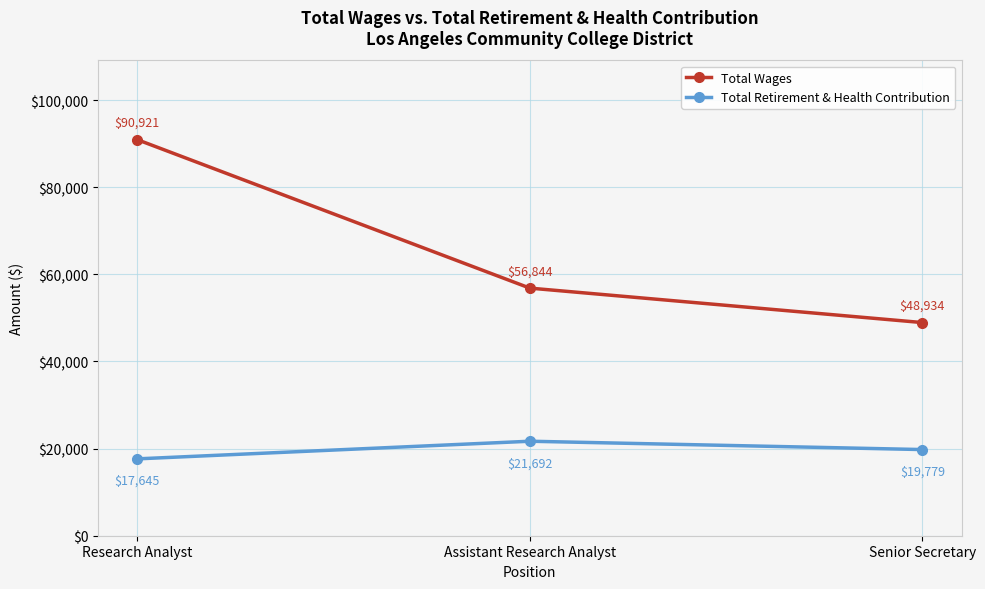

At how many categories does at least one series exceed 26487?

3